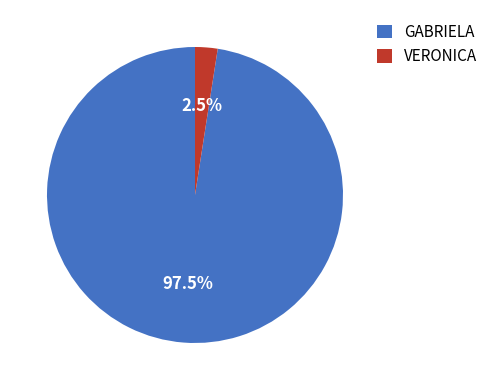

Is GABRIELA the majority of the pie?

Yes